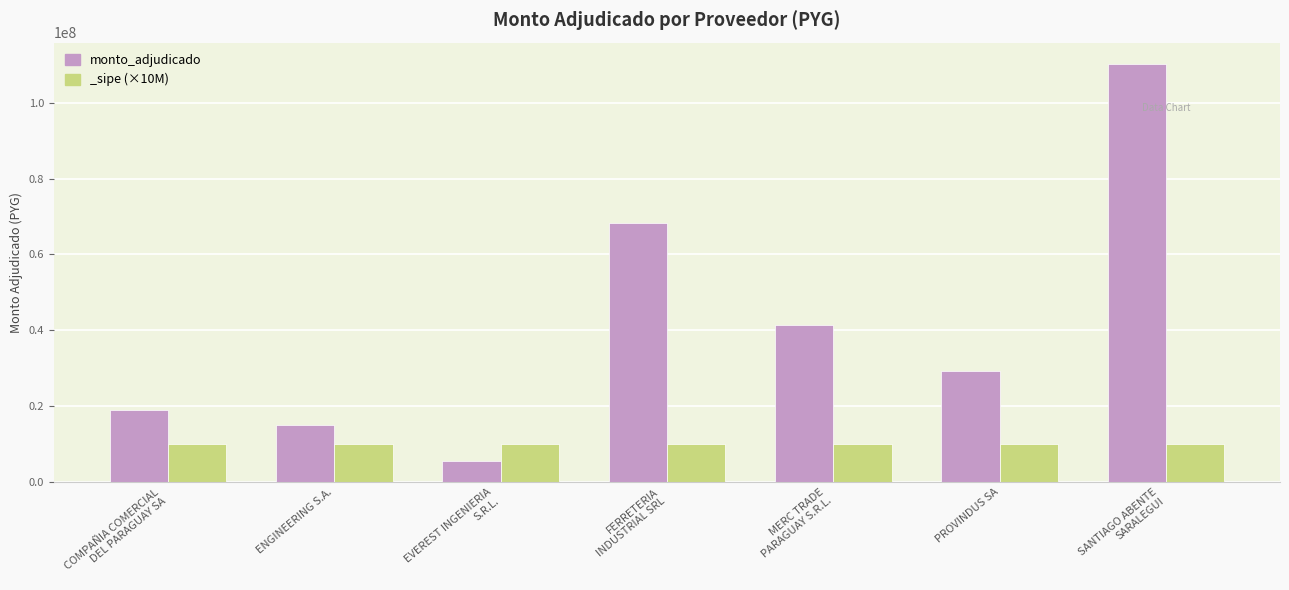

Where does the data first go above 29369795?

FERRETERIA
INDUSTRIAL SRL